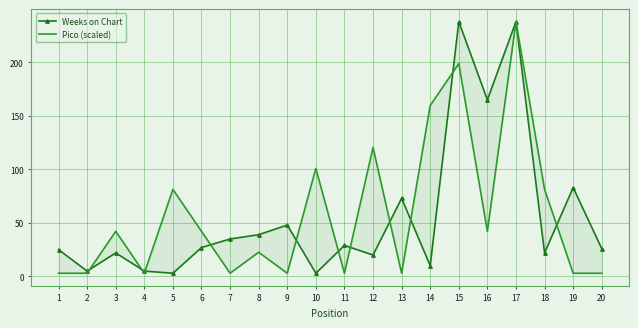

Is the value of Pico (scaled) at 7 greater than the value of Weeks on Chart at 3?

No